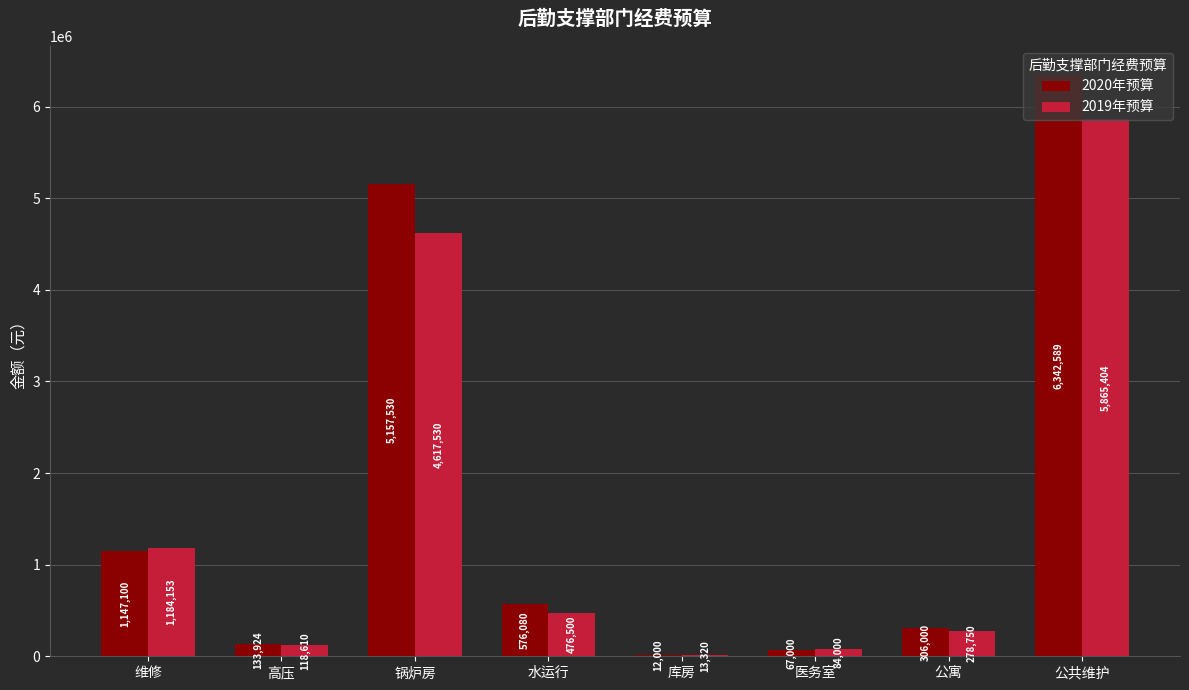

The value of 2019年预算 at 锅炉房 is 4617530.0. True or false?

True